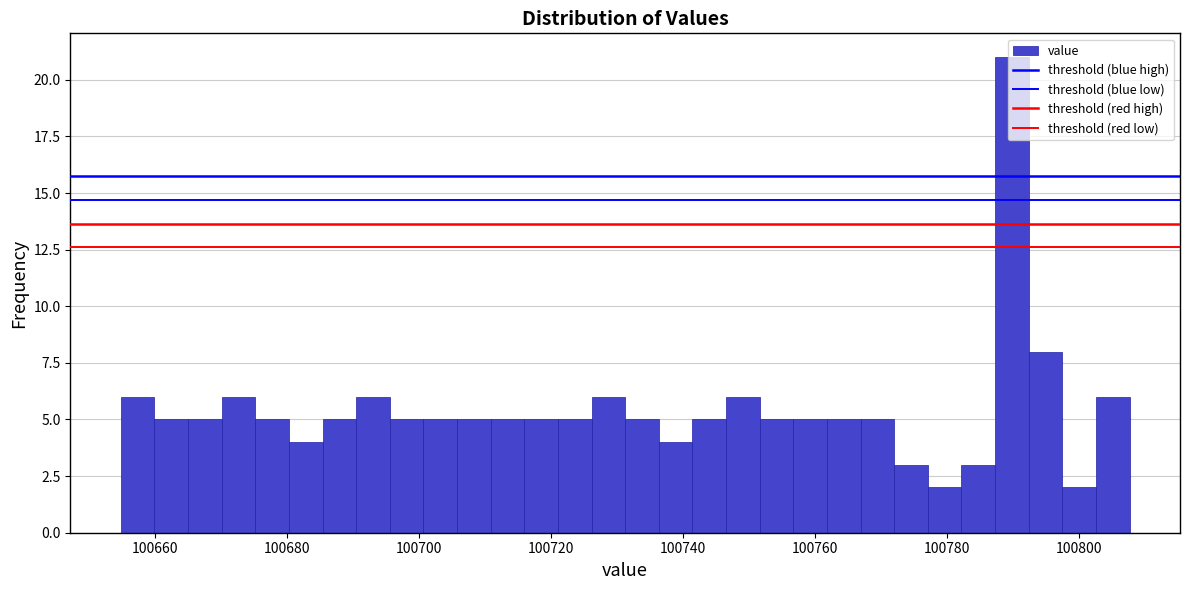

Around what value on the x-axis is the tallest bar? Give the approximate position of its centre, as read against the axis.

100790